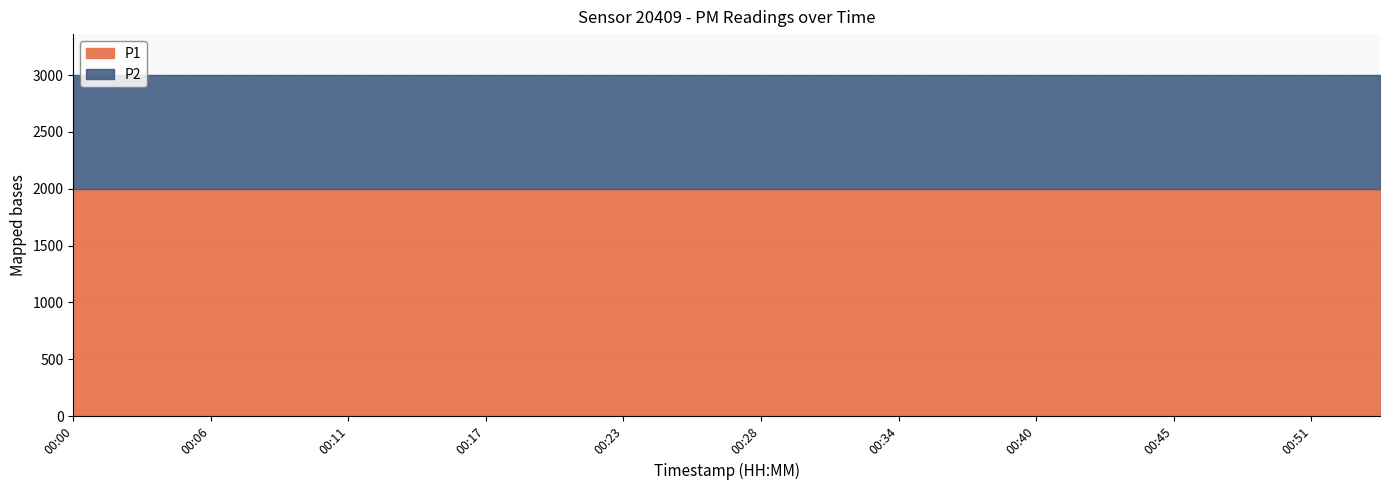

What is the total value across all series at 00:42?

2999.8